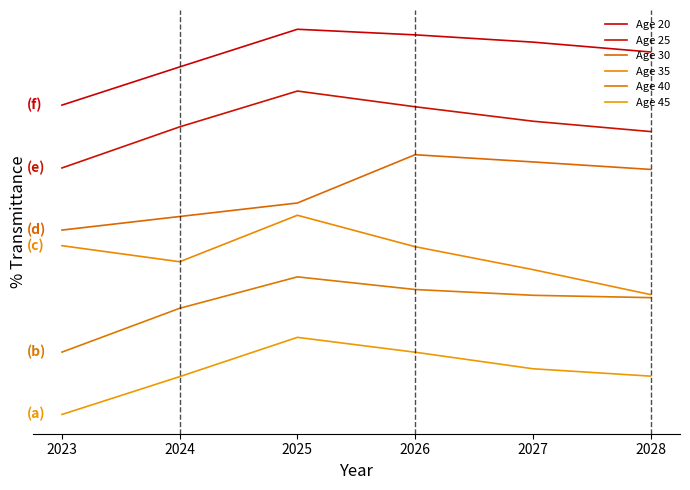

At which category does Age 40 reach its first local peak?

2025